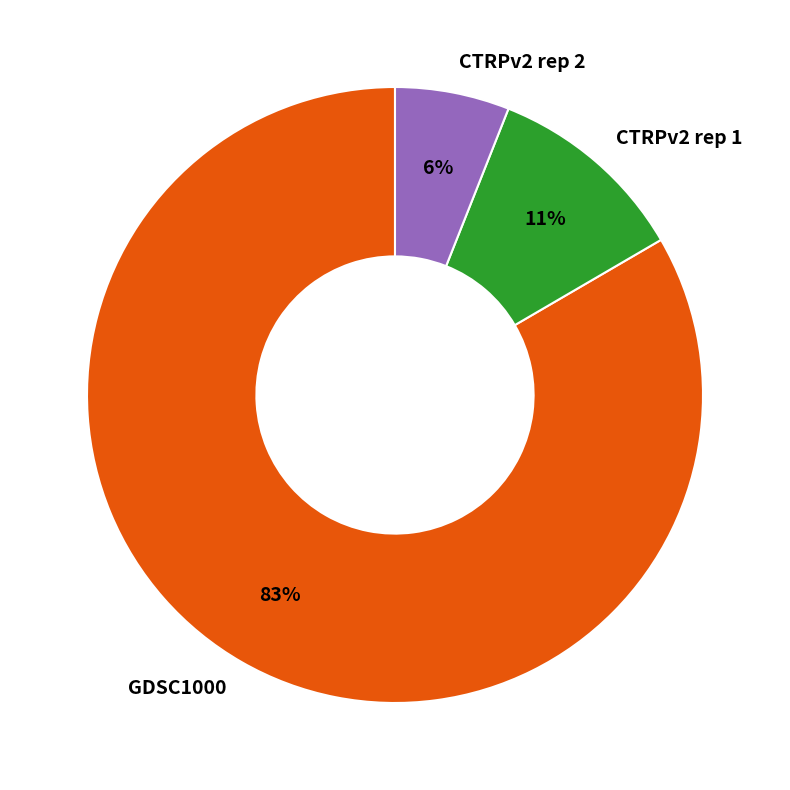

Is the sum of GDSC1000 and CTRPv2 rep 1 greater than half?

Yes